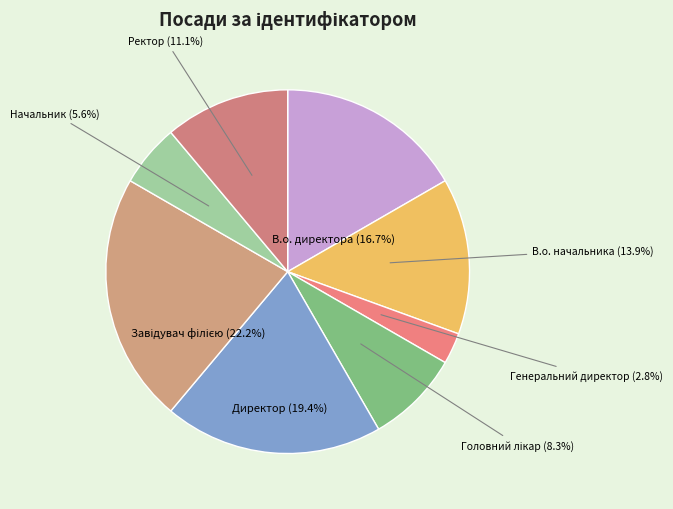

How many slices are in this pie chart?

8